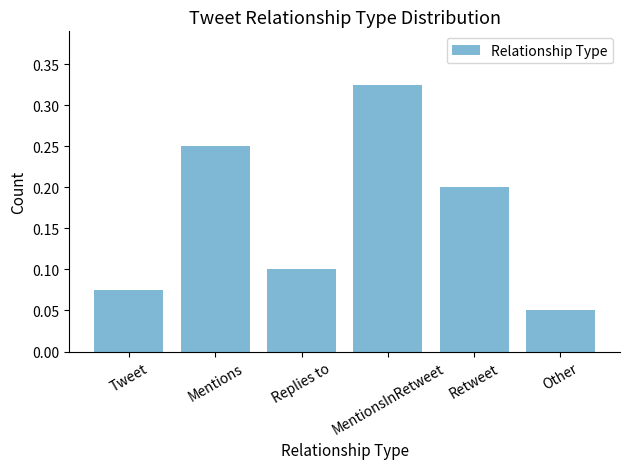

What is the sum of all values?

1.0